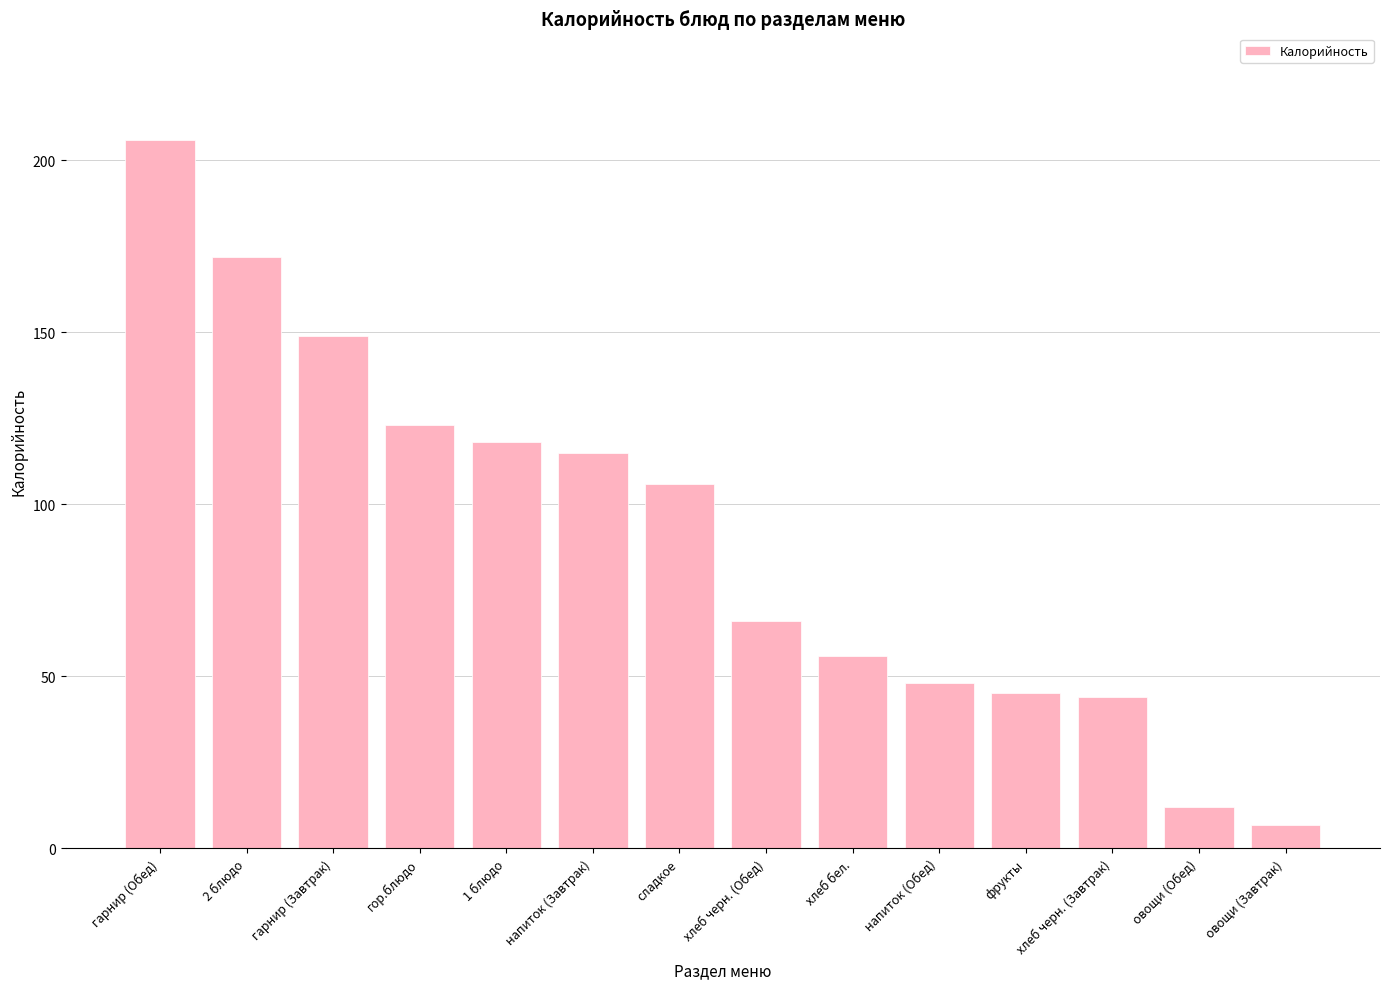

Does the chart contain stacked bars?

No